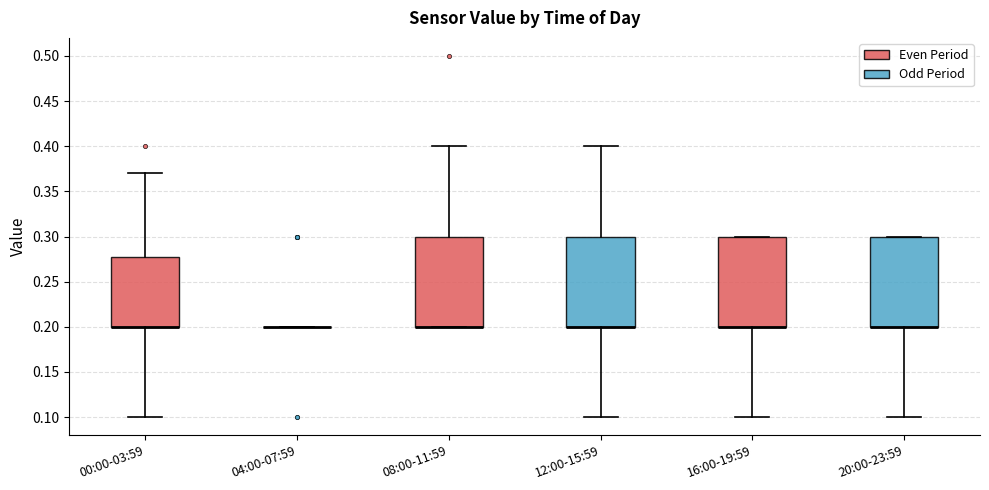

Reading left to right, transcribe this box plot: for each box, give where its median line is, the range the box spans, and where its two whiskers end, as read against the y-axis. The values are not printed on the chart, so give them approximately, as read against the axis.

00:00-03:59: median 0.20 (drawn on the box's lower edge), box 0.20 to 0.28, whiskers 0.10 to 0.37
04:00-07:59: box collapsed to a line at 0.20, whiskers 0.20 to 0.20
08:00-11:59: median 0.20 (drawn on the box's lower edge), box 0.20 to 0.30, whiskers 0.20 to 0.40
12:00-15:59: median 0.20 (drawn on the box's lower edge), box 0.20 to 0.30, whiskers 0.10 to 0.40
16:00-19:59: median 0.20 (drawn on the box's lower edge), box 0.20 to 0.30, whiskers 0.10 to 0.30
20:00-23:59: median 0.20 (drawn on the box's lower edge), box 0.20 to 0.30, whiskers 0.10 to 0.30